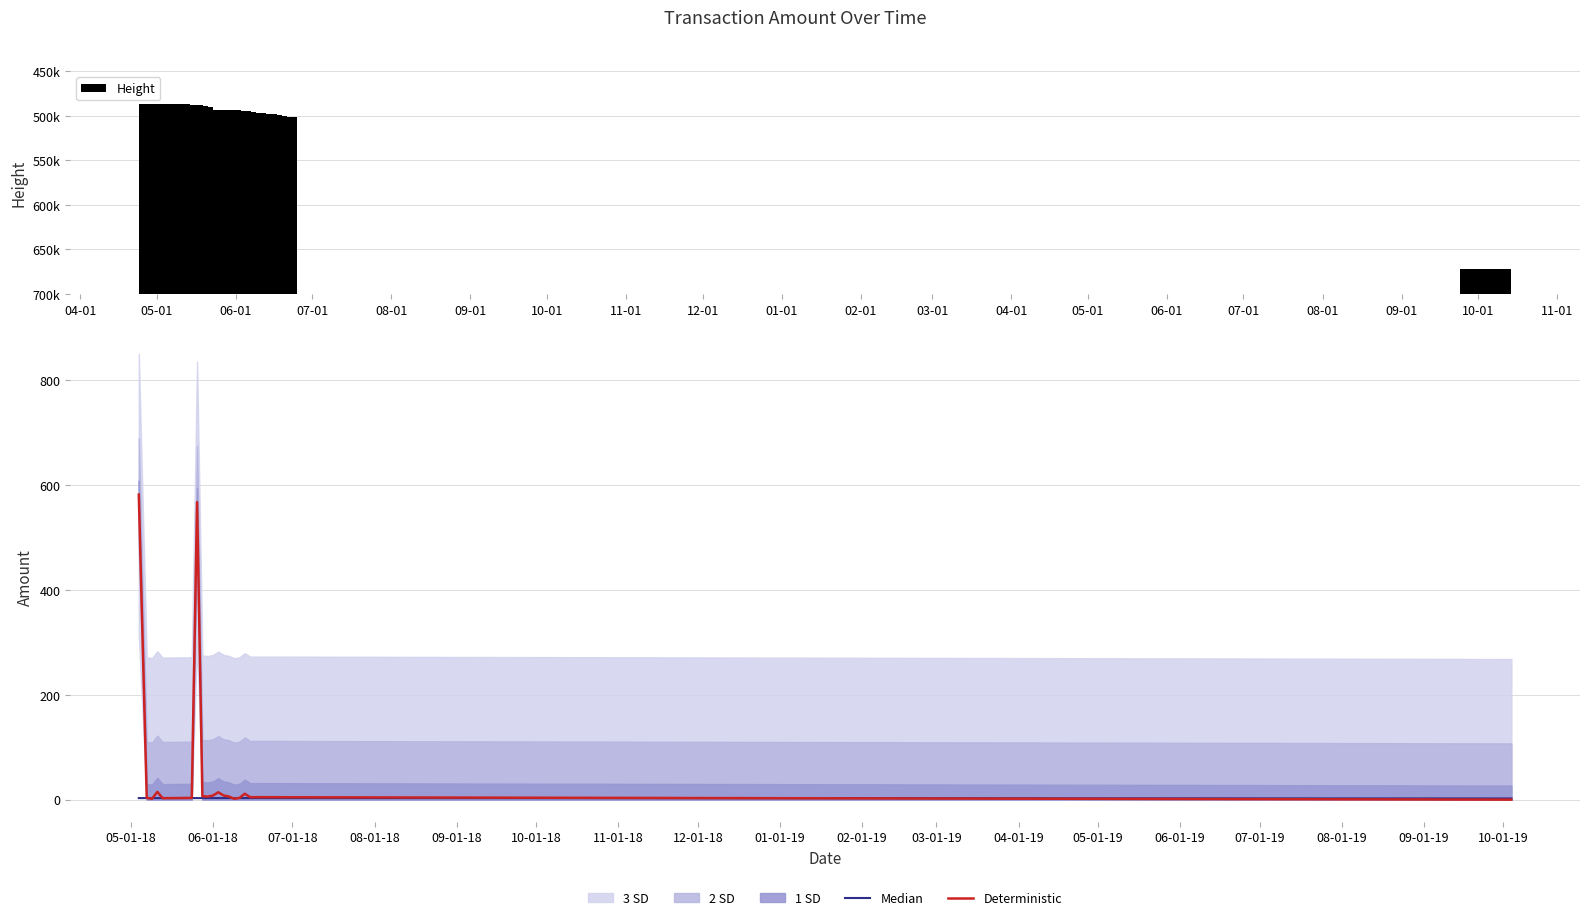

Are the bars grouped side by side (vs. stacked)?

Yes